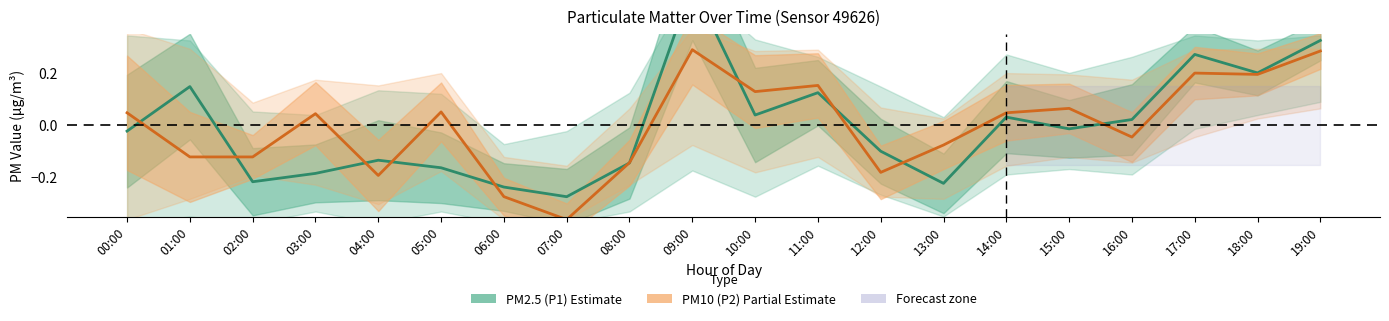

True or false: PM10 (P2) has a value of 0.2 at 09:00.

False